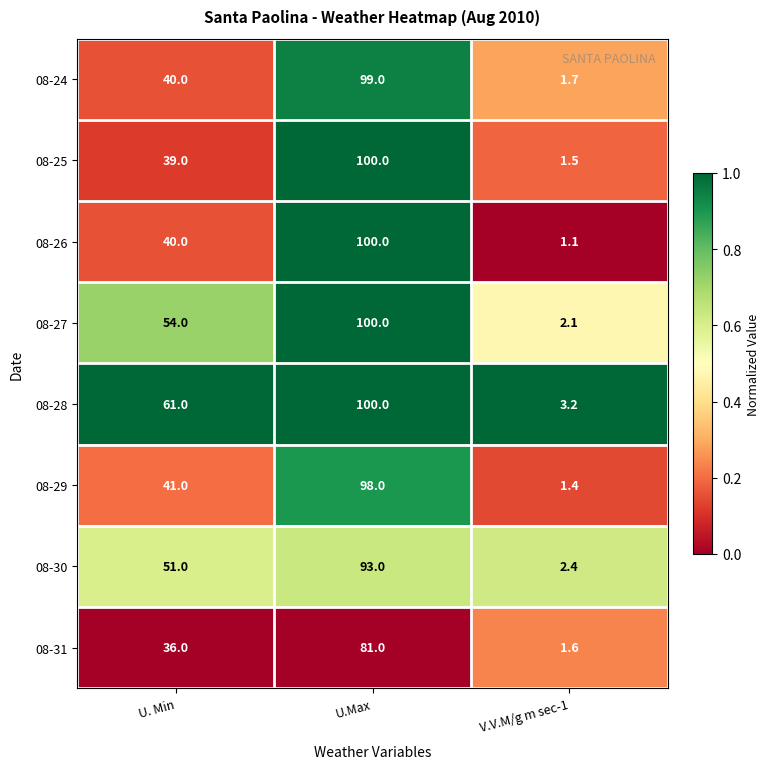

What is the total value across all series at V.V.M/g m sec-1?

15.0